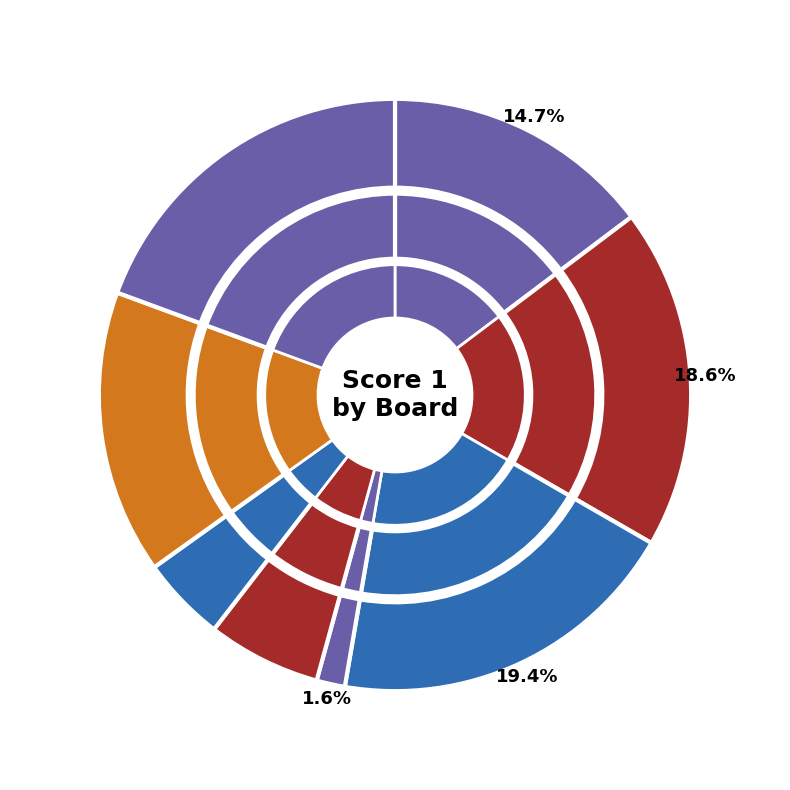

What percentage do Board 8 and Board 4 together represent?

15.5%